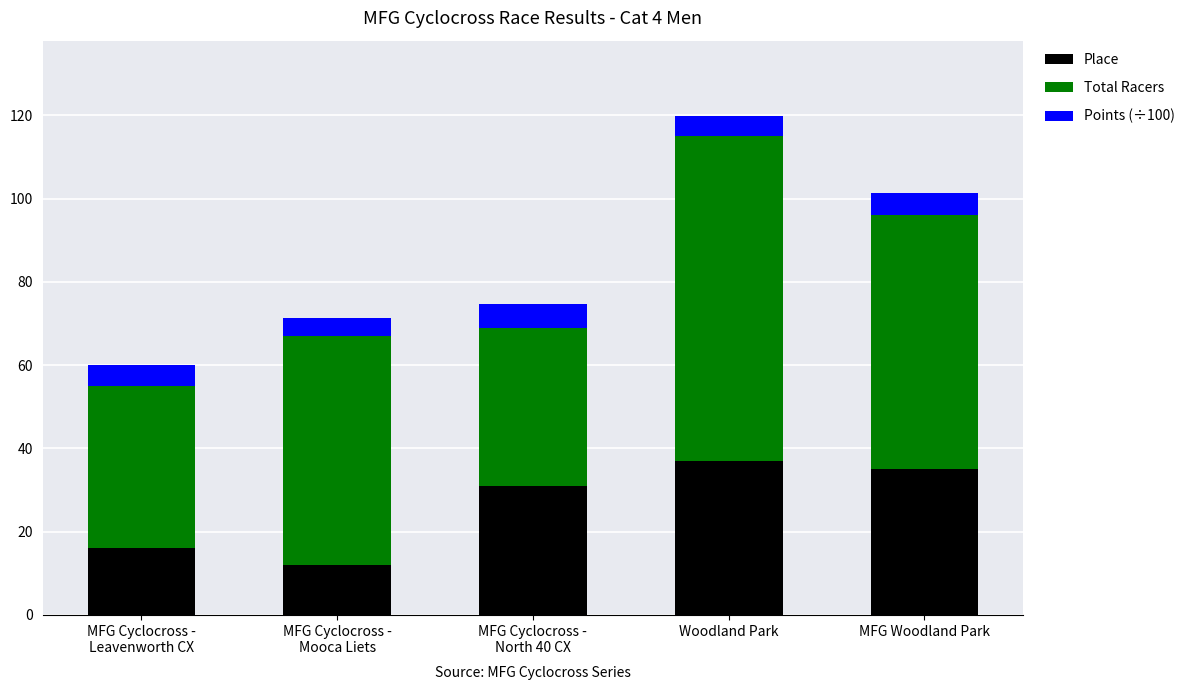

What is the lowest value of the Place series?

12.0